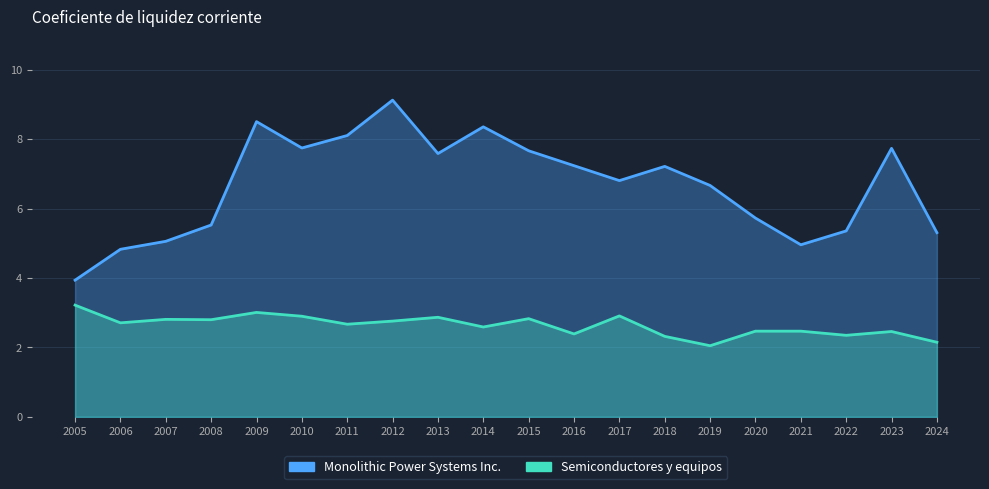

Rank the series by their maximum value, from lowest to highest.

Semiconductores y equipos, Monolithic Power Systems Inc.